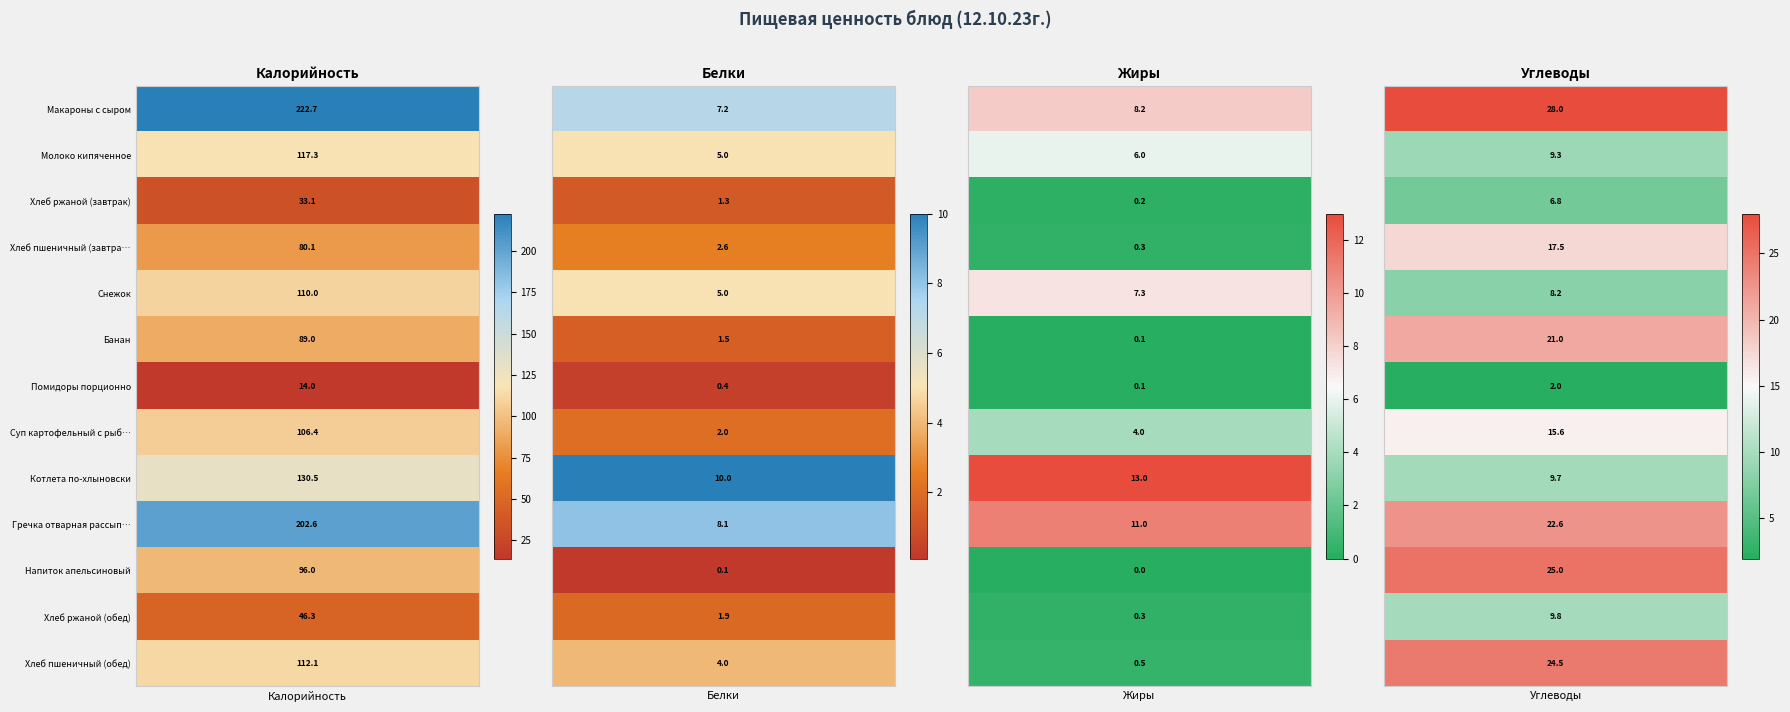

What is the lowest value of the Банан series?

0.1